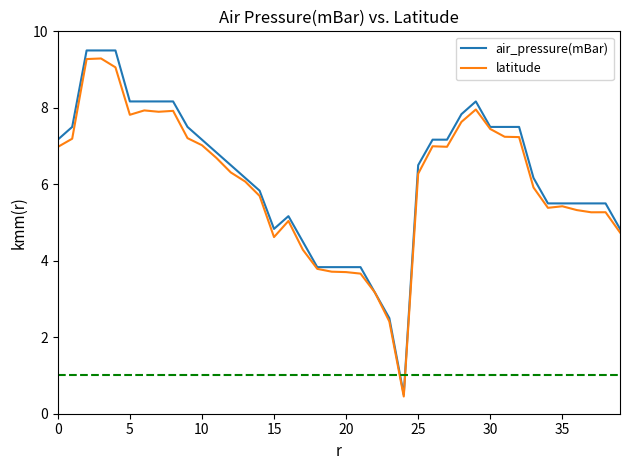

Which series has the widest spread of values?

air_pressure(mBar)